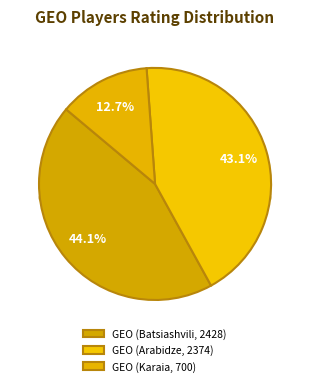

What is the total percentage of GEO (Karaia, 700) and GEO (Arabidze, 2374)?

55.9%